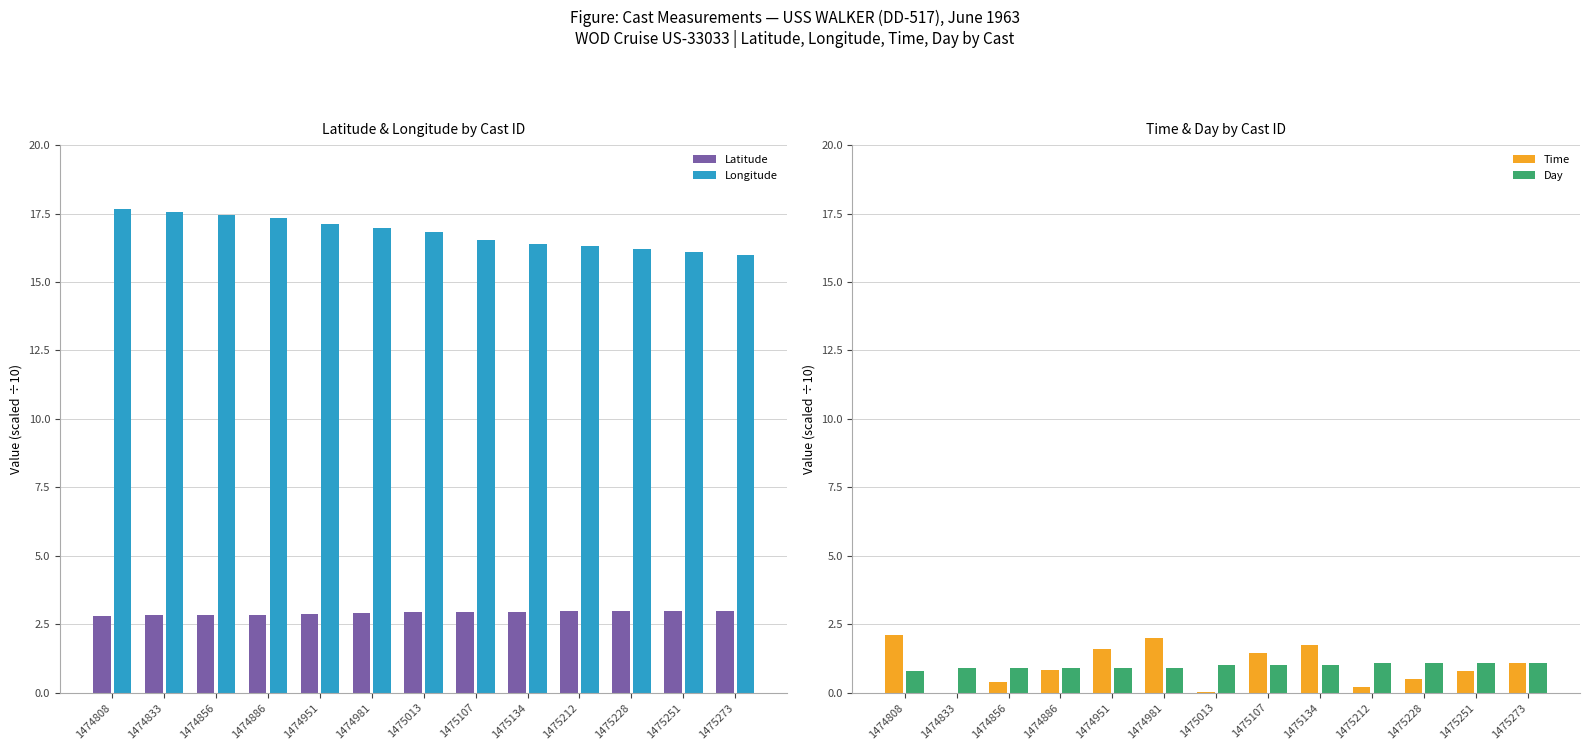

What is the difference between the maximum and second lowest values in the Time series?

2.1